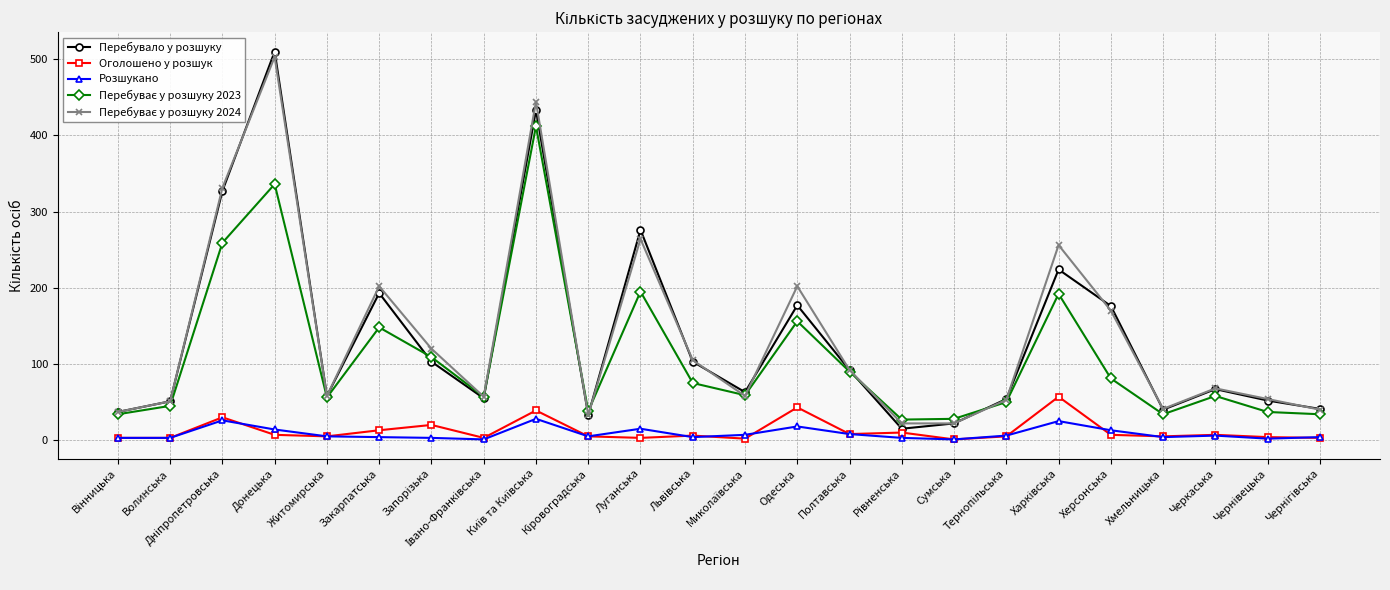

What is the highest value of the Розшукано series?

28